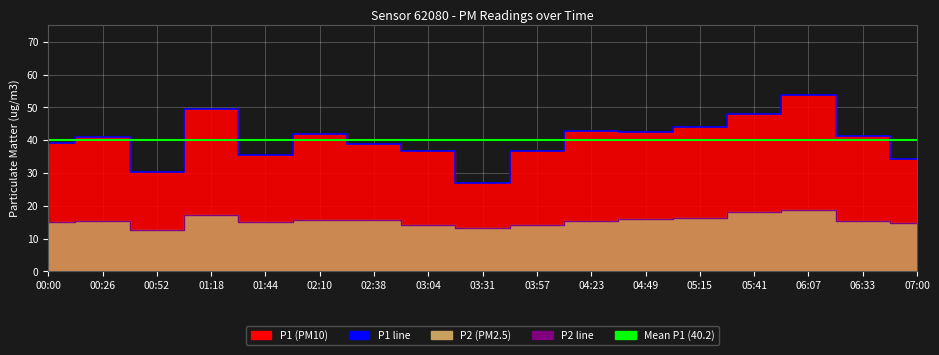

What position from the left is 00:00?

1